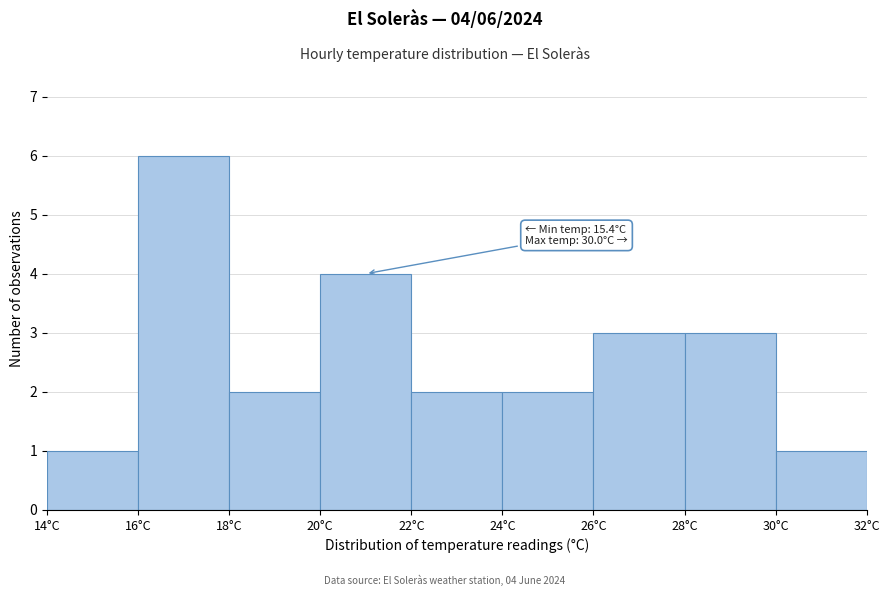

Which range on the x-axis has the tallest bar?

16 to 18